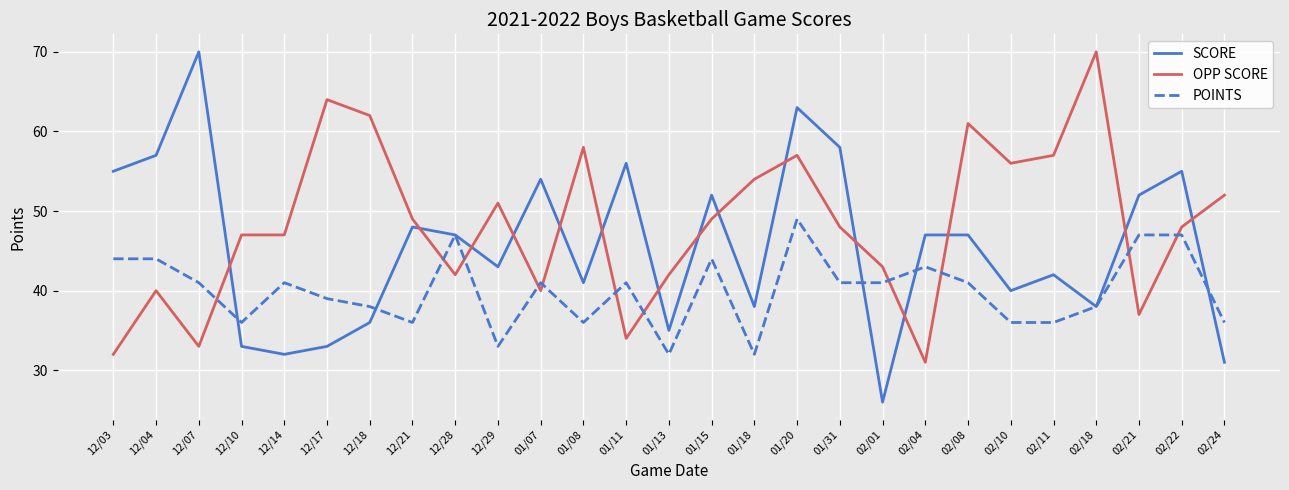

Which series has the largest total across all categories?

OPP SCORE